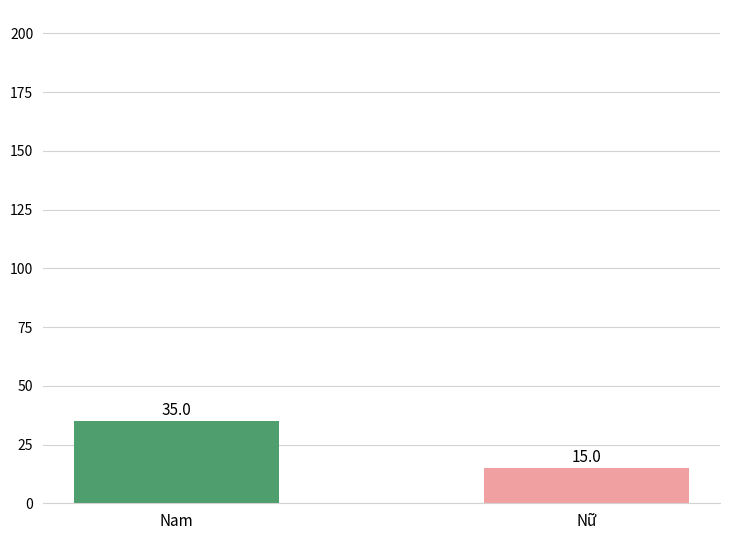

List the labels in order of value, smallest first.

Nữ, Nam